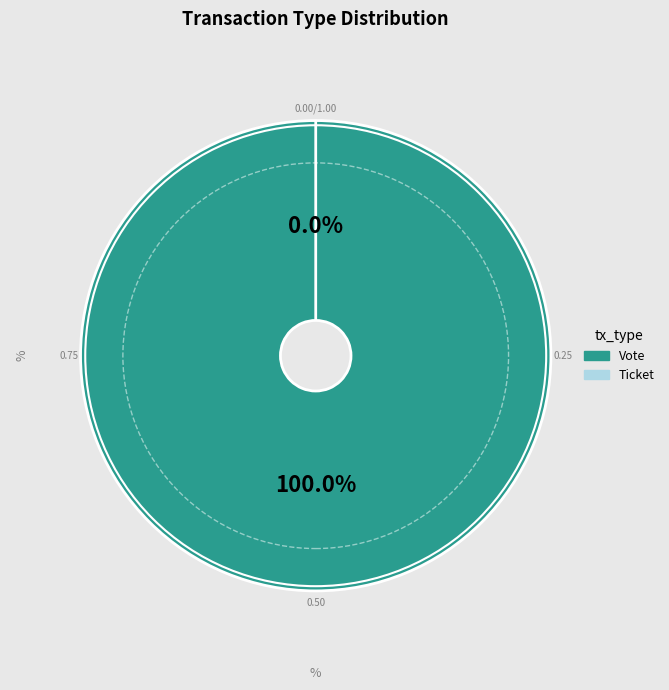

The Vote slice represents 100% of the pie. True or false?

True